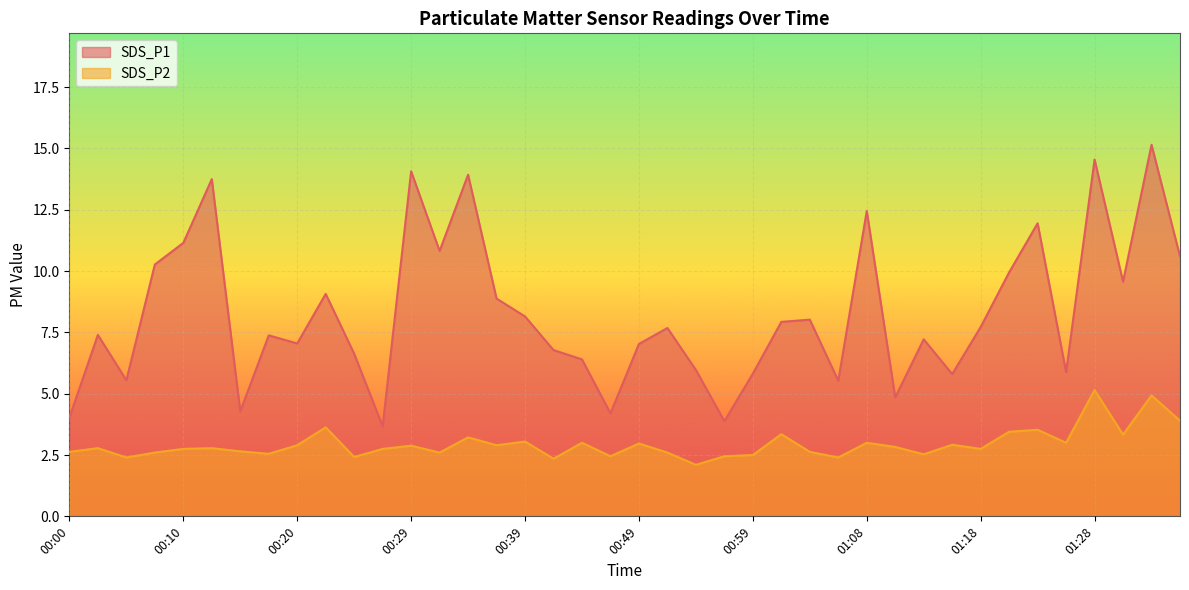

True or false: SDS_P2 and SDS_P1 intersect in this chart.

False